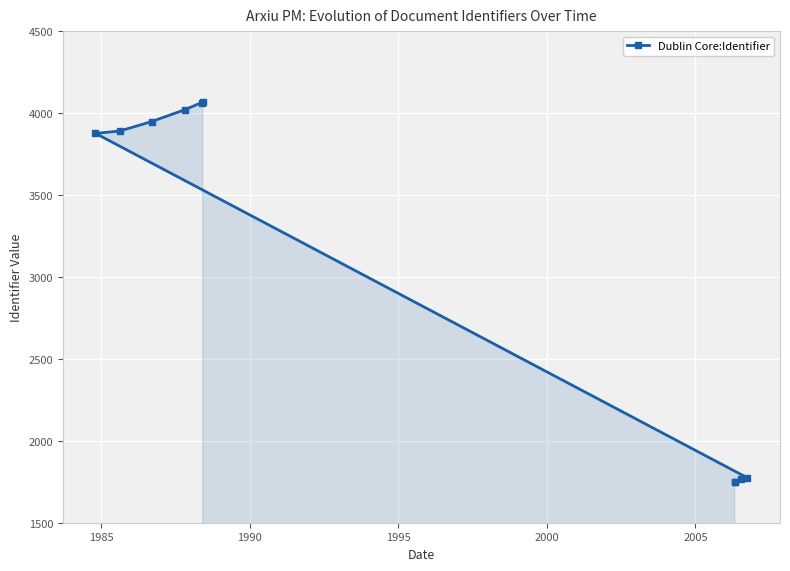

Does the chart display data point markers on the line(s)?

Yes